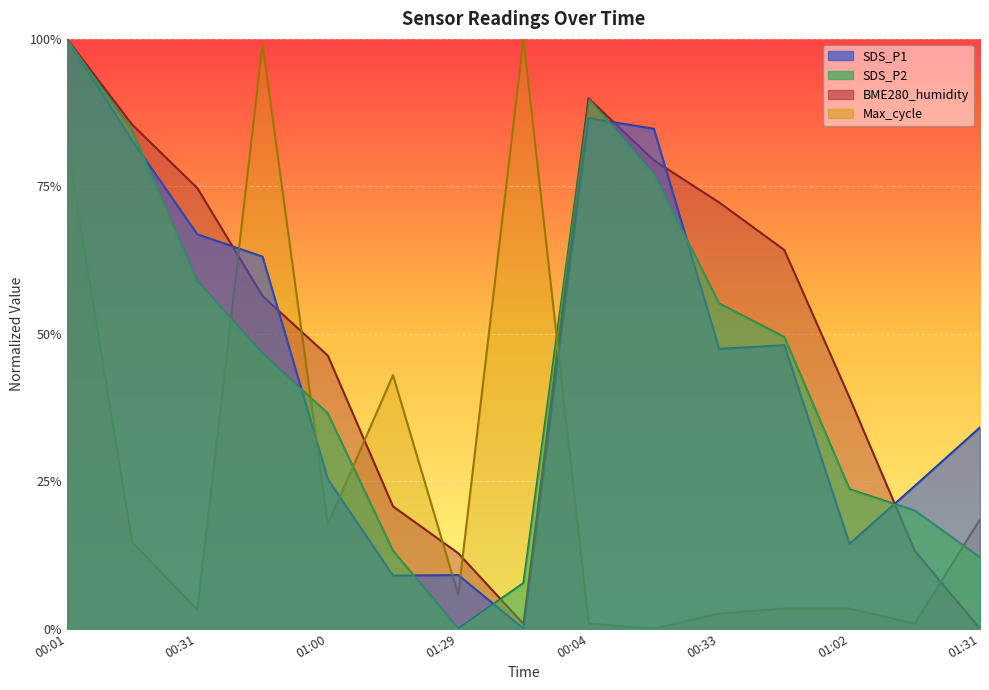

Between 01:00 and 01:14, which series saw the biggest shift?

BME280_humidity